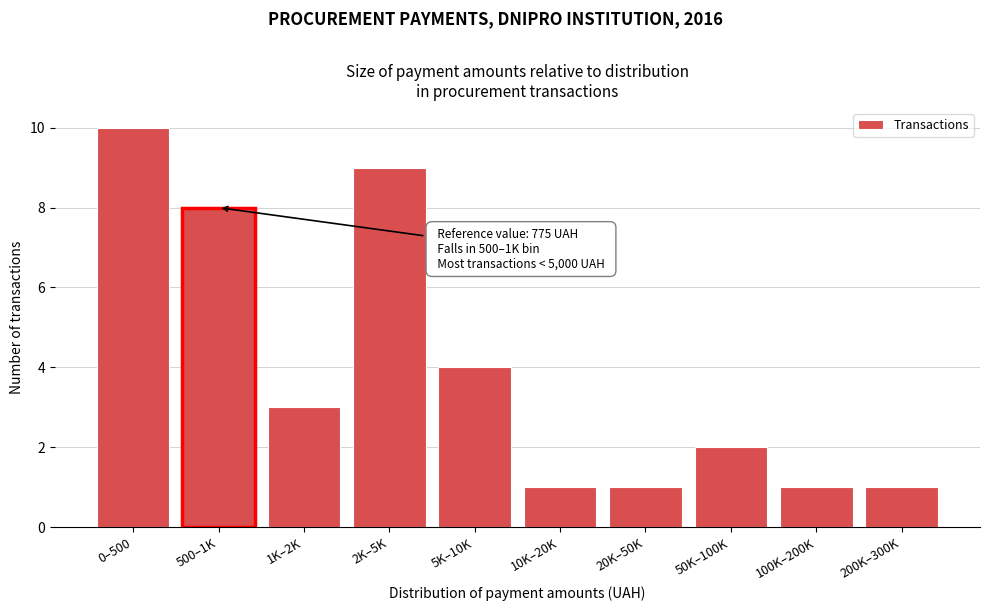

Reading left to right, list all the values displayed in this chart.

0–500=10	500–1K=8	1K–2K=3	2K–5K=9	5K–10K=4	10K–20K=1	20K–50K=1	50K–100K=2	100K–200K=1	200K–300K=1